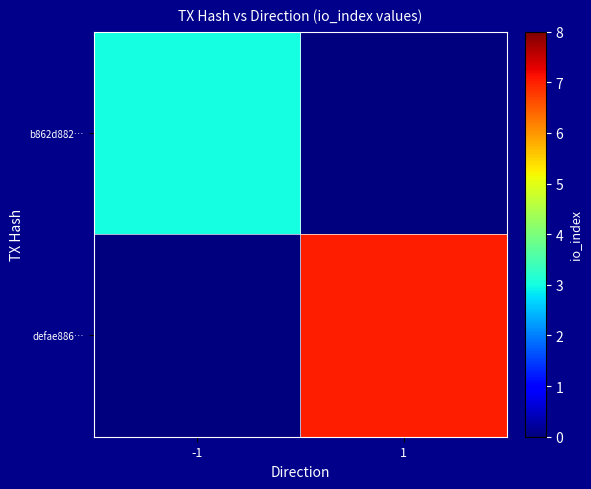

Between 1 and -1, which is larger?

-1